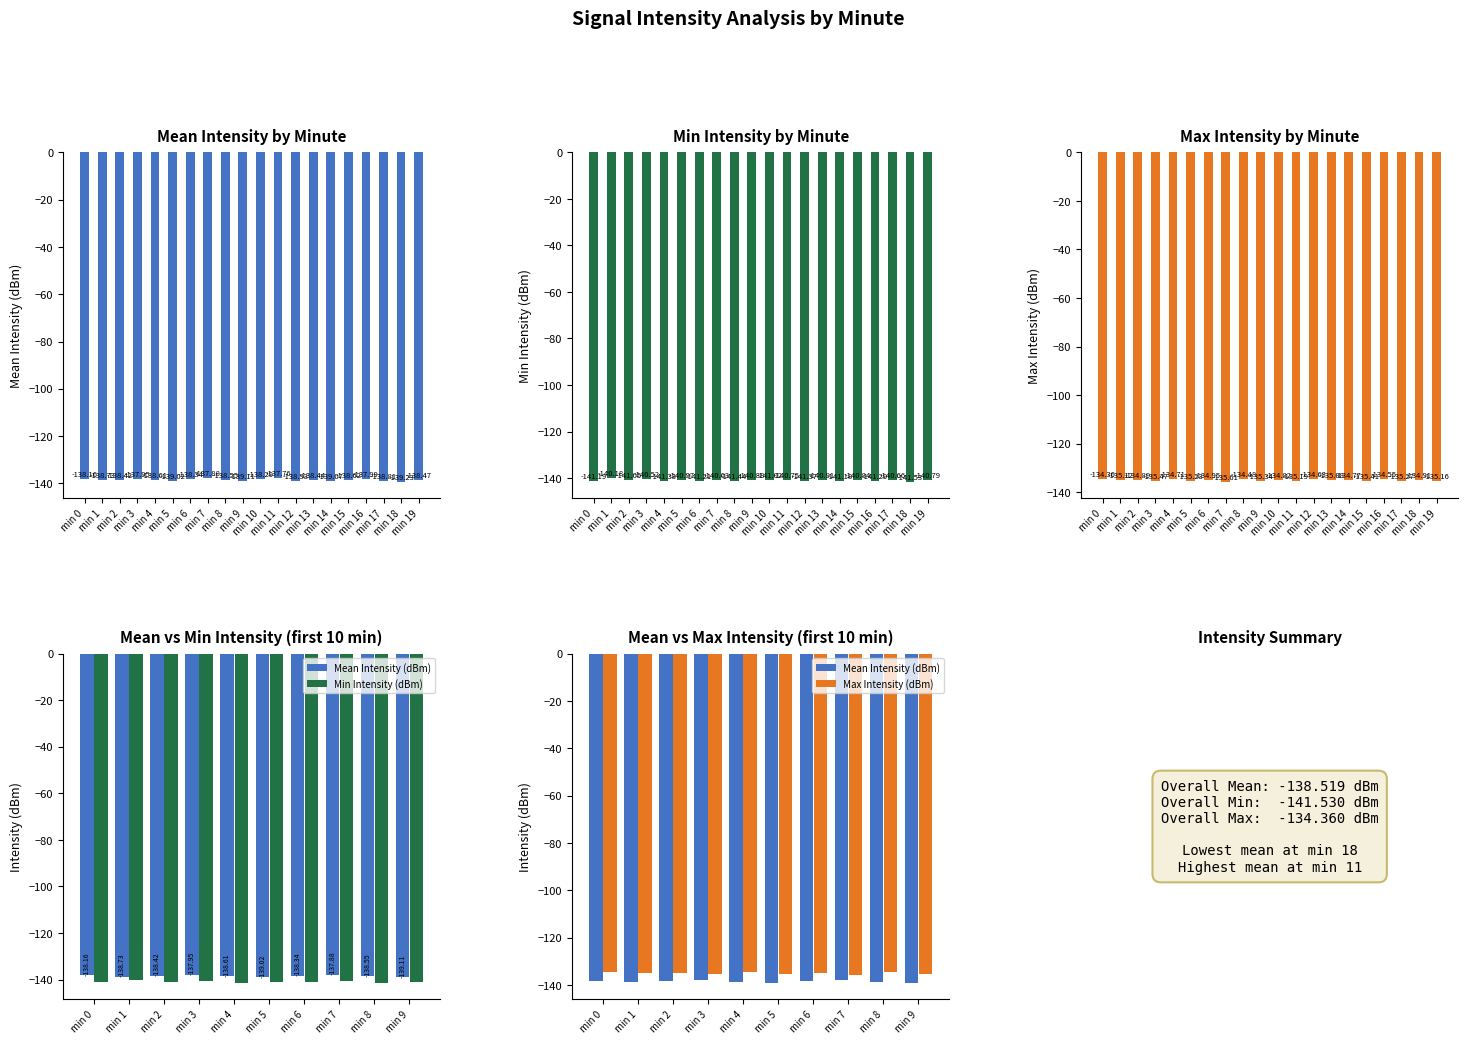

How many data points in Mean Intensity (dBm) are less than -138?

8